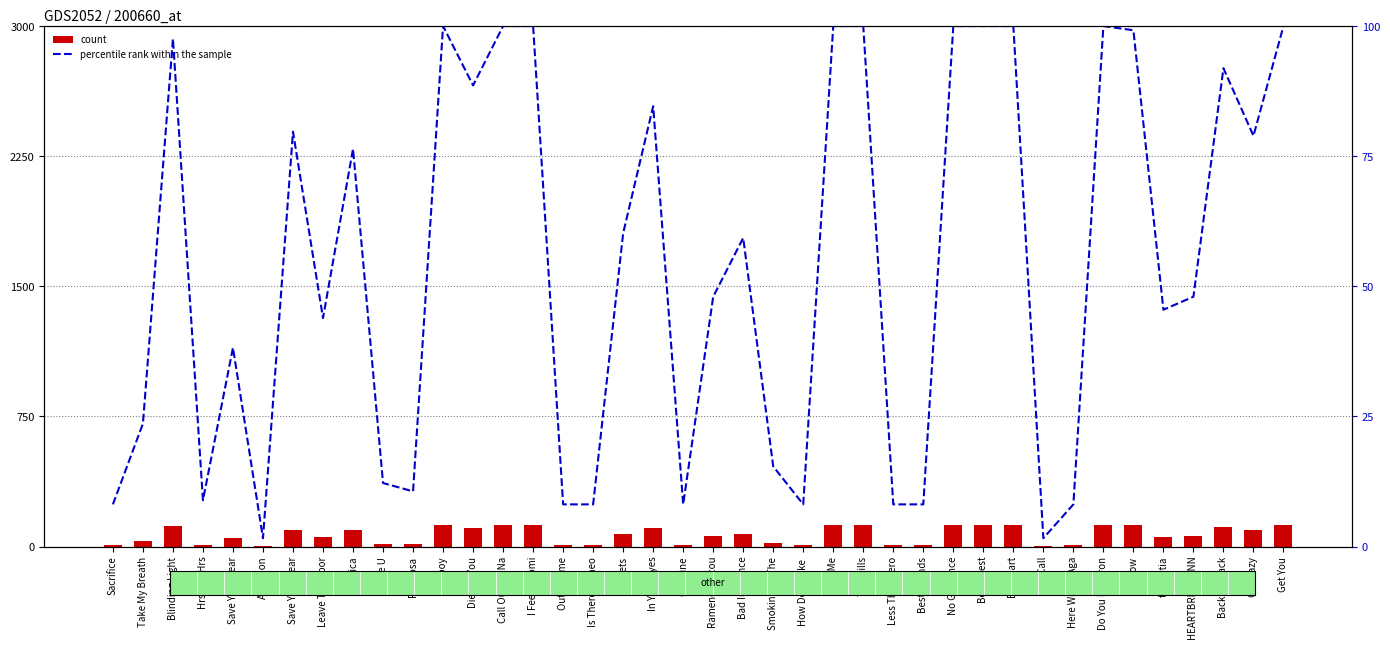

The value of percentile rank within the sample at Blinding Light is 97.6. True or false?

True